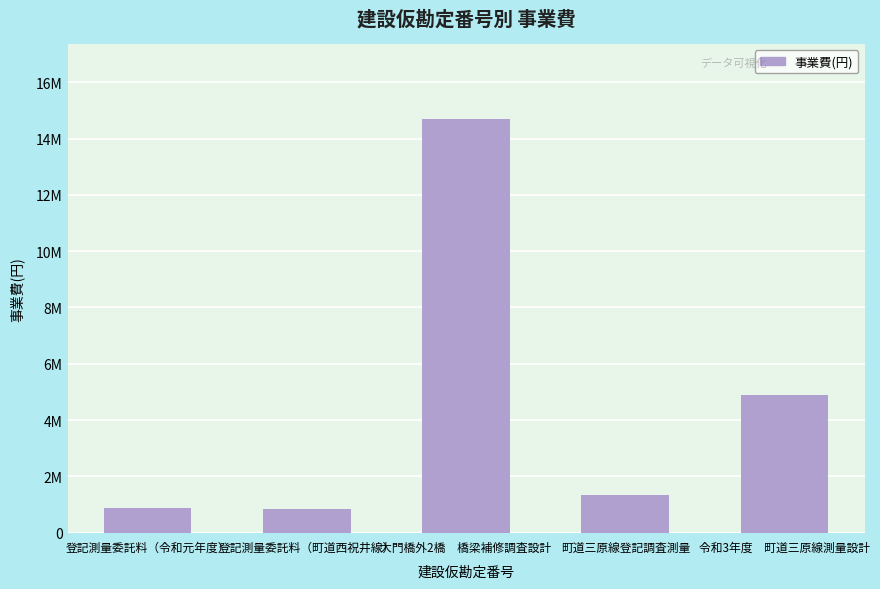

True or false: the data shows 881870 at 登記測量委託料（令和元年度）.

True